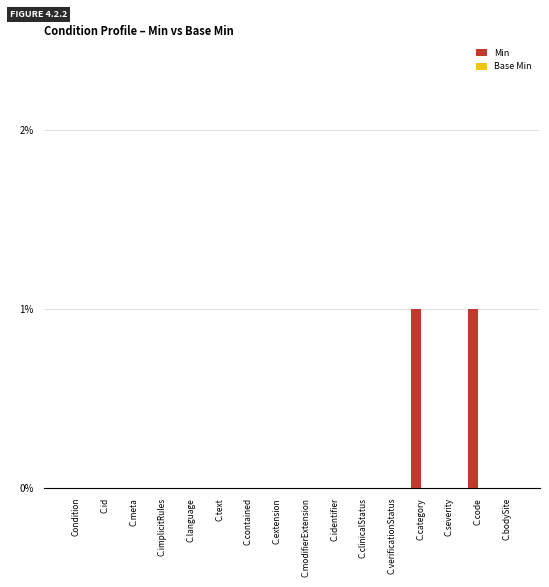

Is it true that the value at C.identifier is 0?

True